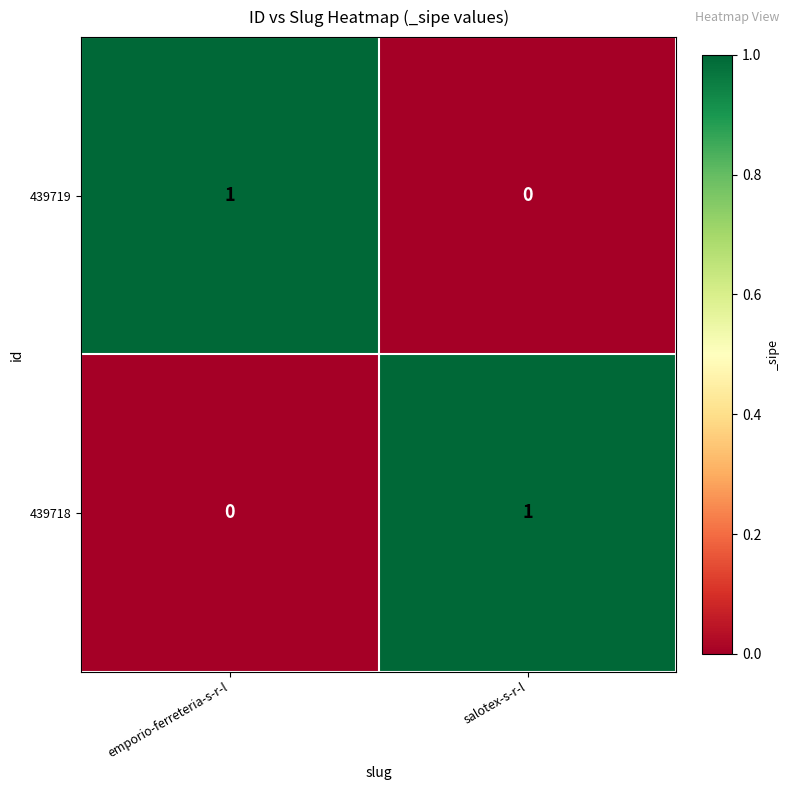

At which label is 439719 closest to 0?

salotex-s-r-l